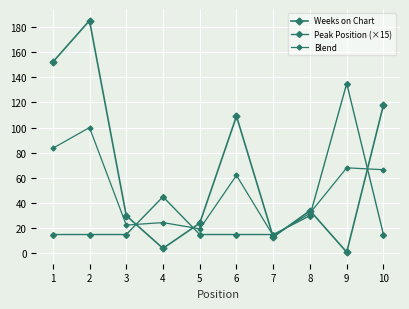

How many interior local valleys does the Weeks on Chart series have?

3